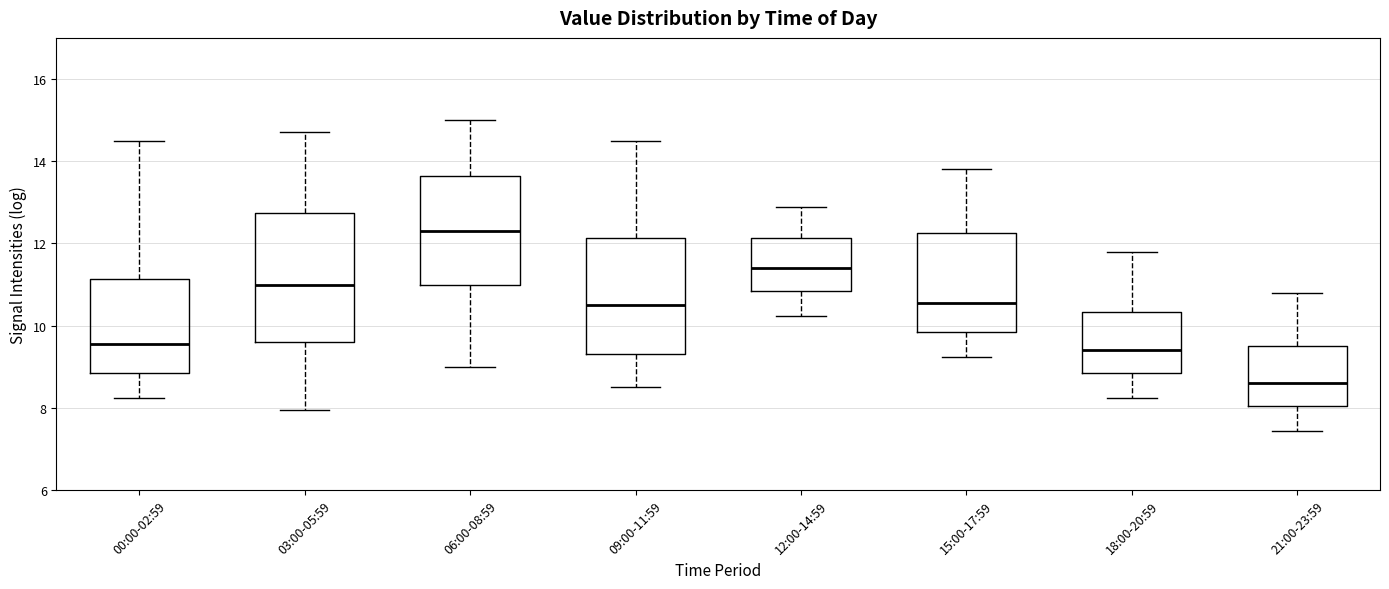

Reading left to right, read every box against the y-axis: the position of its median line, the range the box covers, and the ends of its whiskers. The values are not printed on the chart, so give them approximately, as read against the axis.

00:00-02:59: median 9.6, box 8.8 to 11.2, whiskers 8.2 to 14.4
03:00-05:59: median 11.0, box 9.6 to 12.8, whiskers 8.0 to 14.8
06:00-08:59: median 12.4, box 11.0 to 13.6, whiskers 9.0 to 15.0
09:00-11:59: median 10.6, box 9.4 to 12.2, whiskers 8.6 to 14.6
12:00-14:59: median 11.4, box 10.8 to 12.2, whiskers 10.2 to 12.8
15:00-17:59: median 10.6, box 9.8 to 12.2, whiskers 9.2 to 13.8
18:00-20:59: median 9.4, box 8.8 to 10.4, whiskers 8.2 to 11.8
21:00-23:59: median 8.6, box 8.0 to 9.6, whiskers 7.4 to 10.8